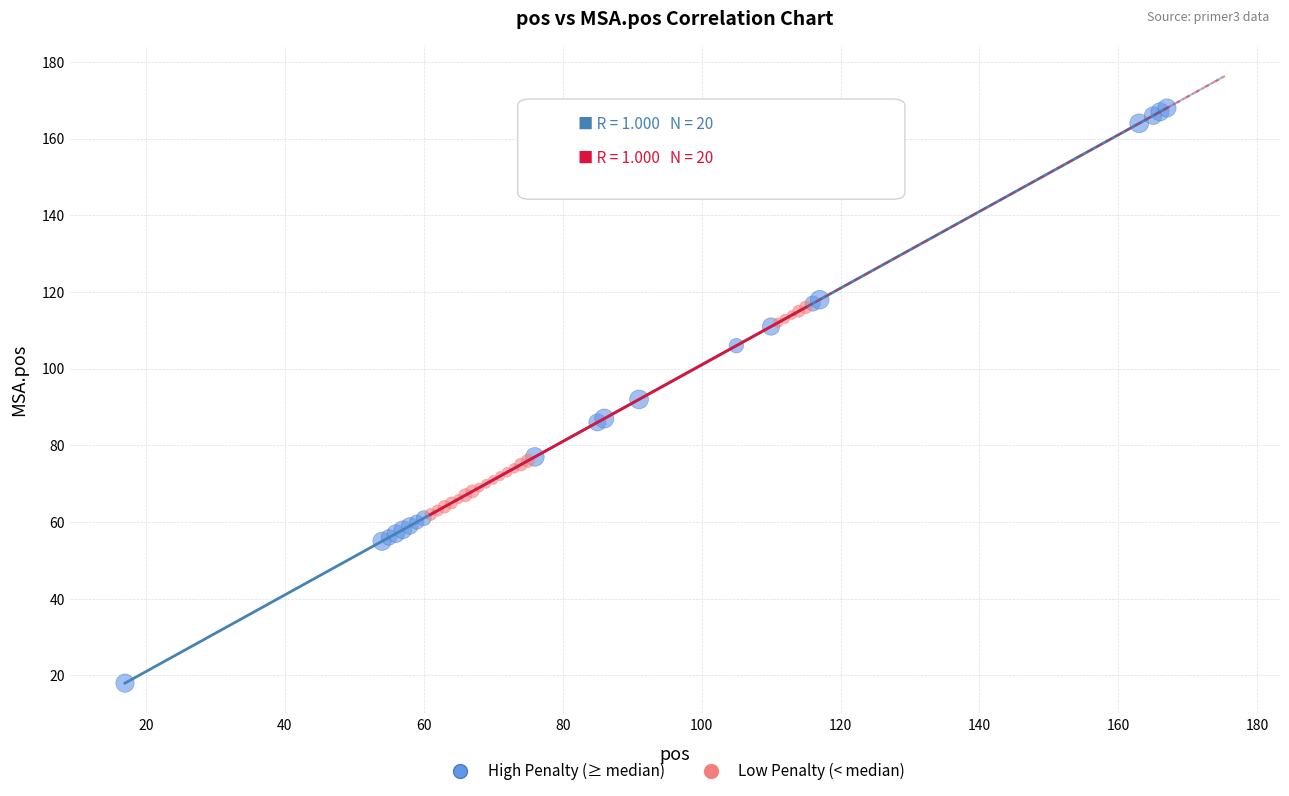

Which series has the widest spread of Y values?

High Penalty (≥ median)